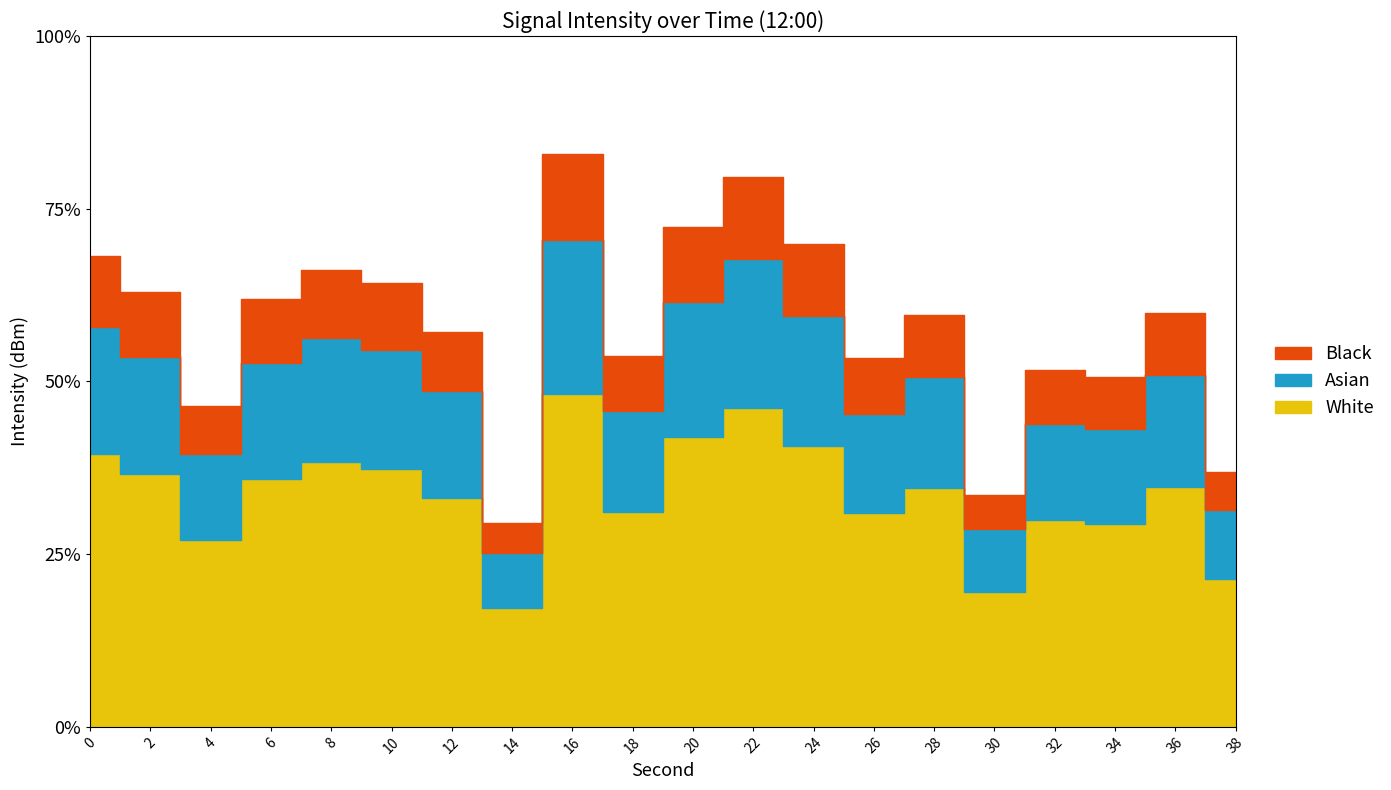

At how many categories does at least one series exceed -138?

20